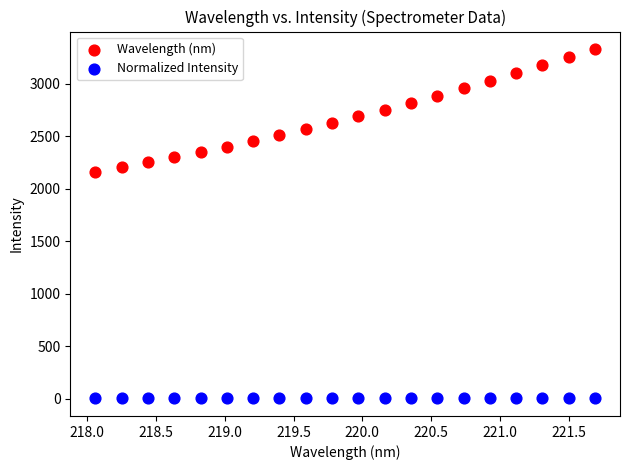

Which series has the largest Y range (max minus min)?

Wavelength (nm)